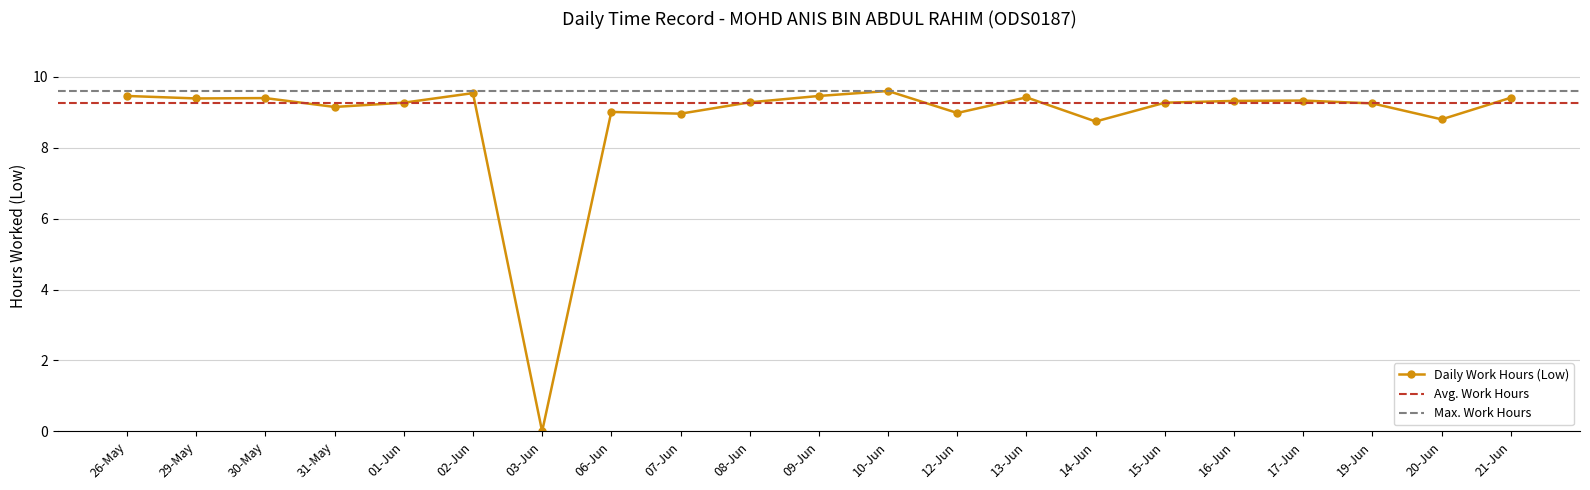

The chart shows a value of 9.4 at 21-Jun. True or false?

True